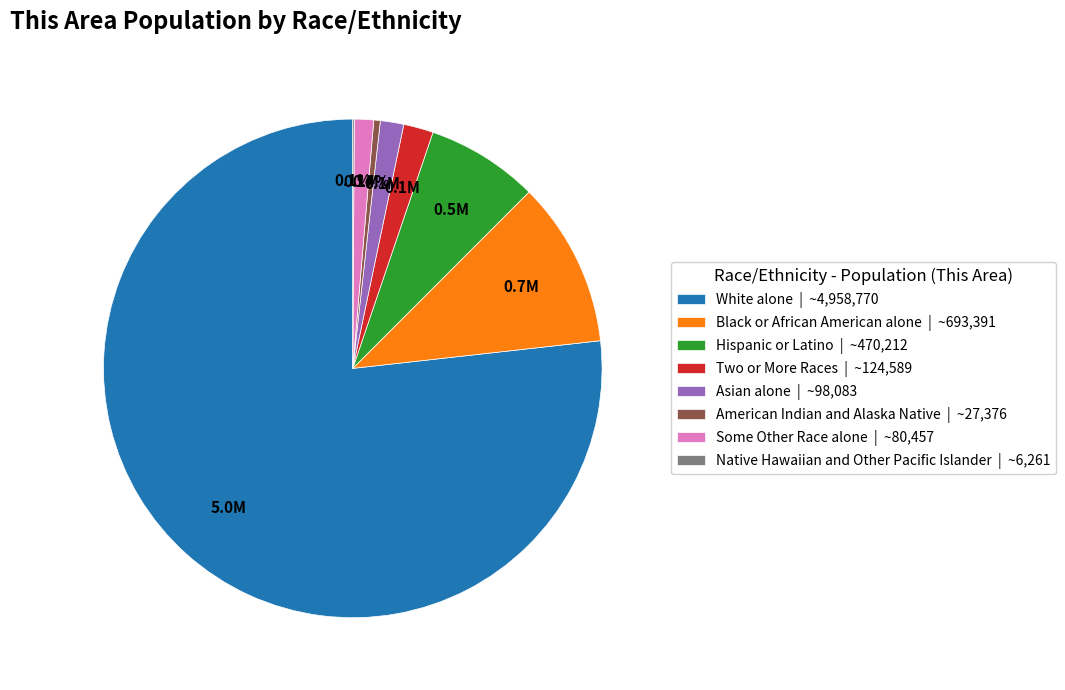

Combined, do American Indian and Alaska Native | ~27,376 and Two or More Races | ~124,589 account for over 50%?

No